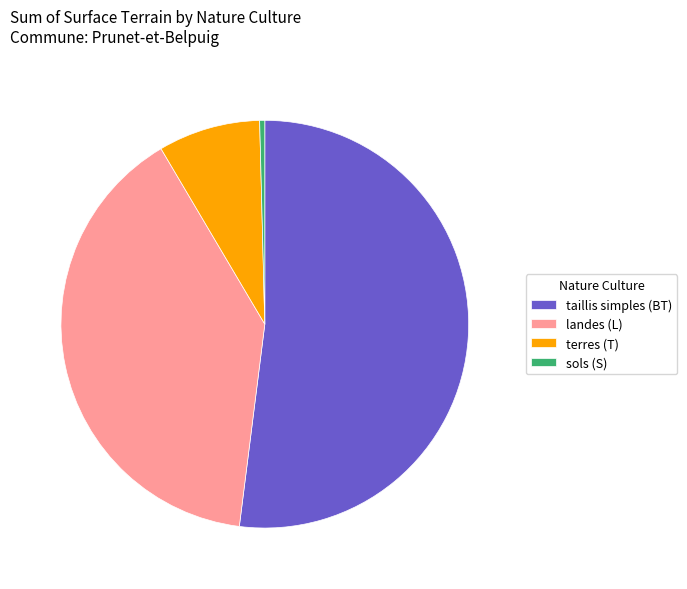

Rank the categories by value from lowest to highest.

sols (S), terres (T), landes (L), taillis simples (BT)